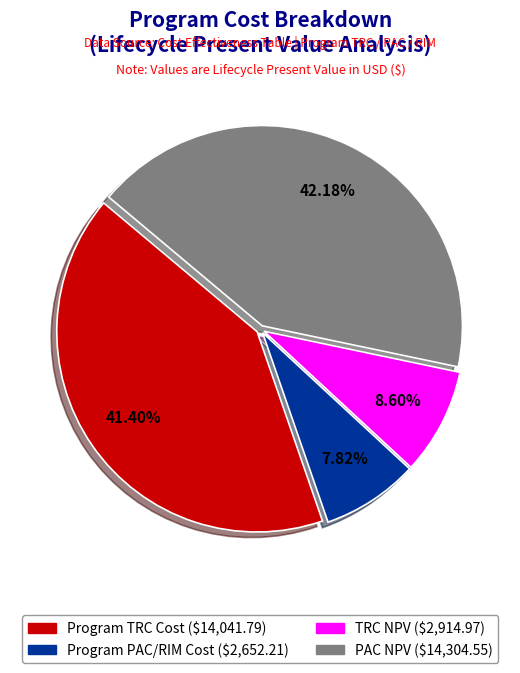

Is there any slice that represents more than half of the pie?

No